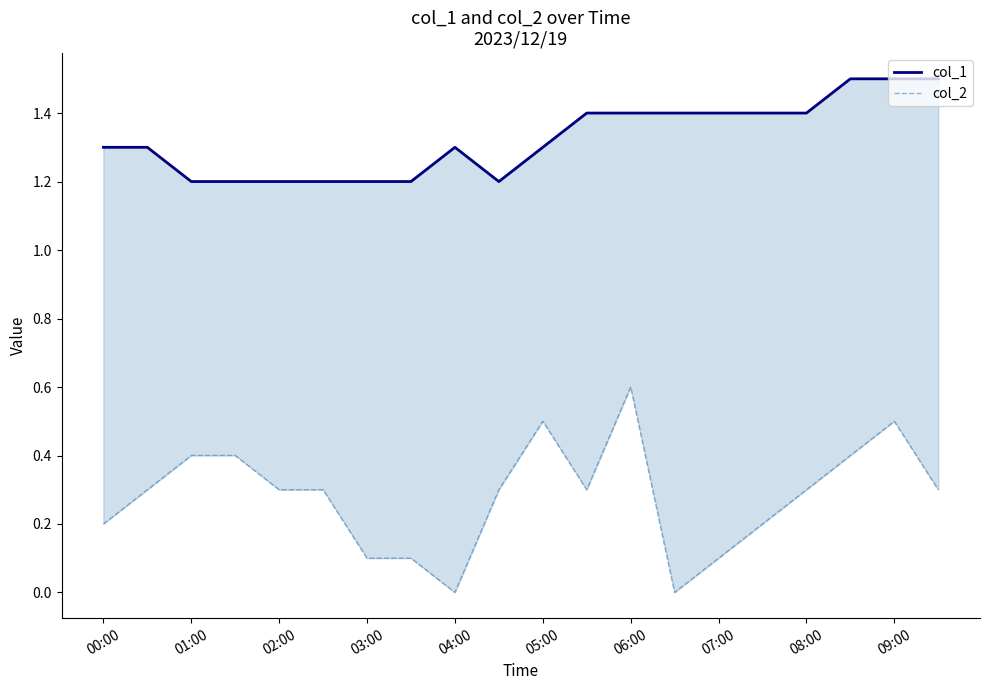

At 08:00, list the series in order from smallest to largest.

col_2, col_1